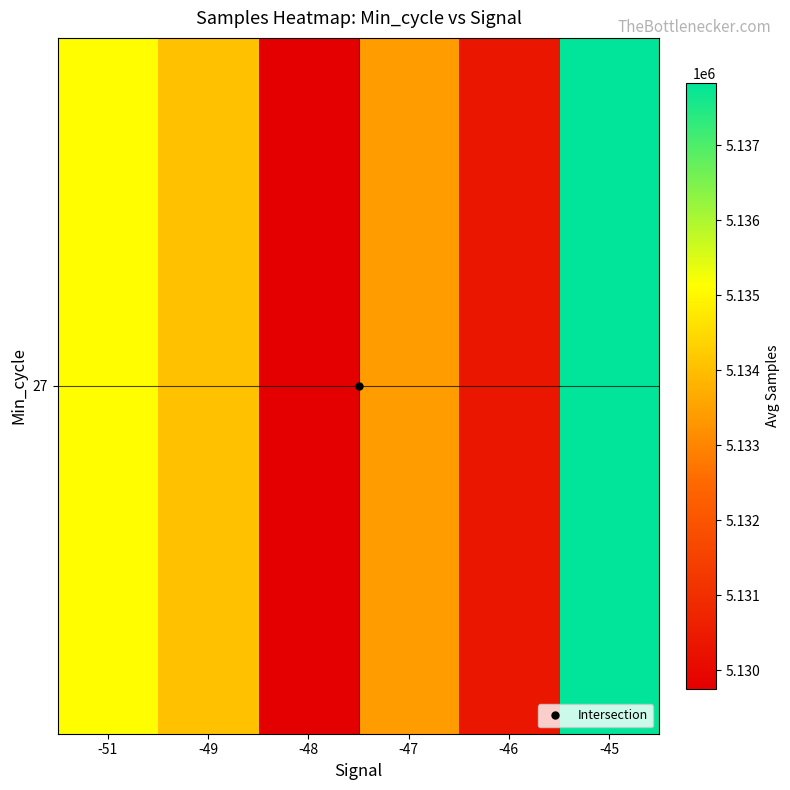

Reading right to left, transcribe all the data shown in this chart.

-45=5137833.0	-46=5130385.0	-47=5133415.3	-48=5129757.4	-49=5134058.6	-51=5135119.0